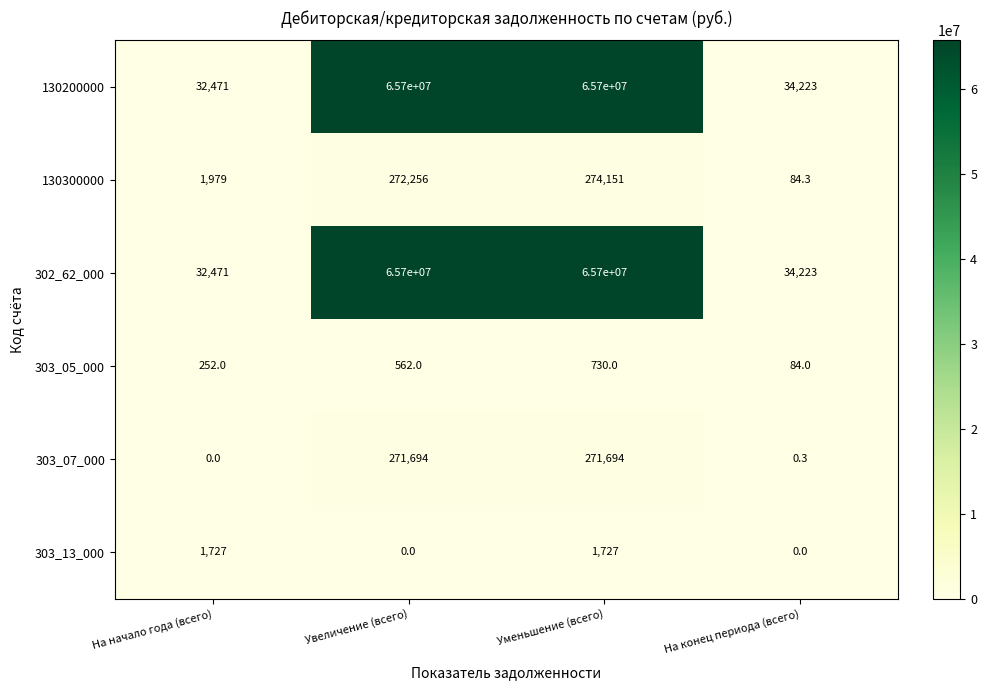

Read the 130200000 value at Увеличение (всего).

65700000.0